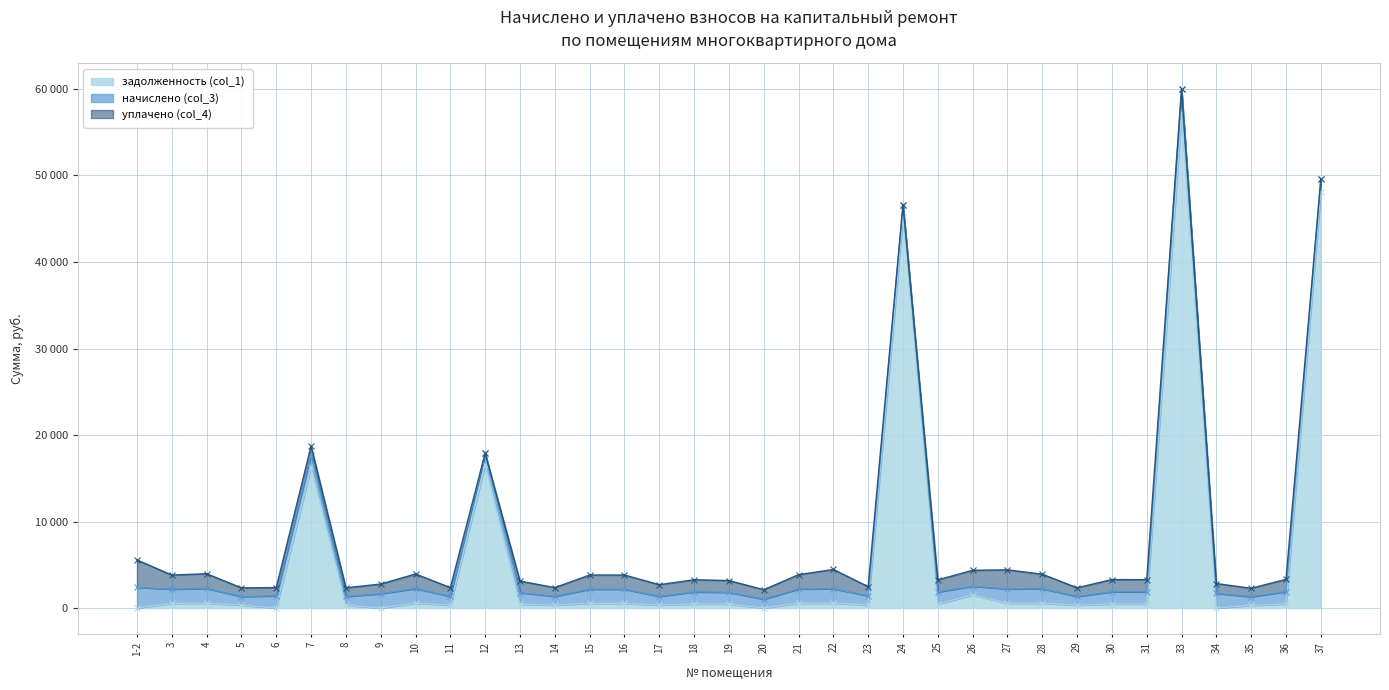

Count the number of data series in this chart.

3